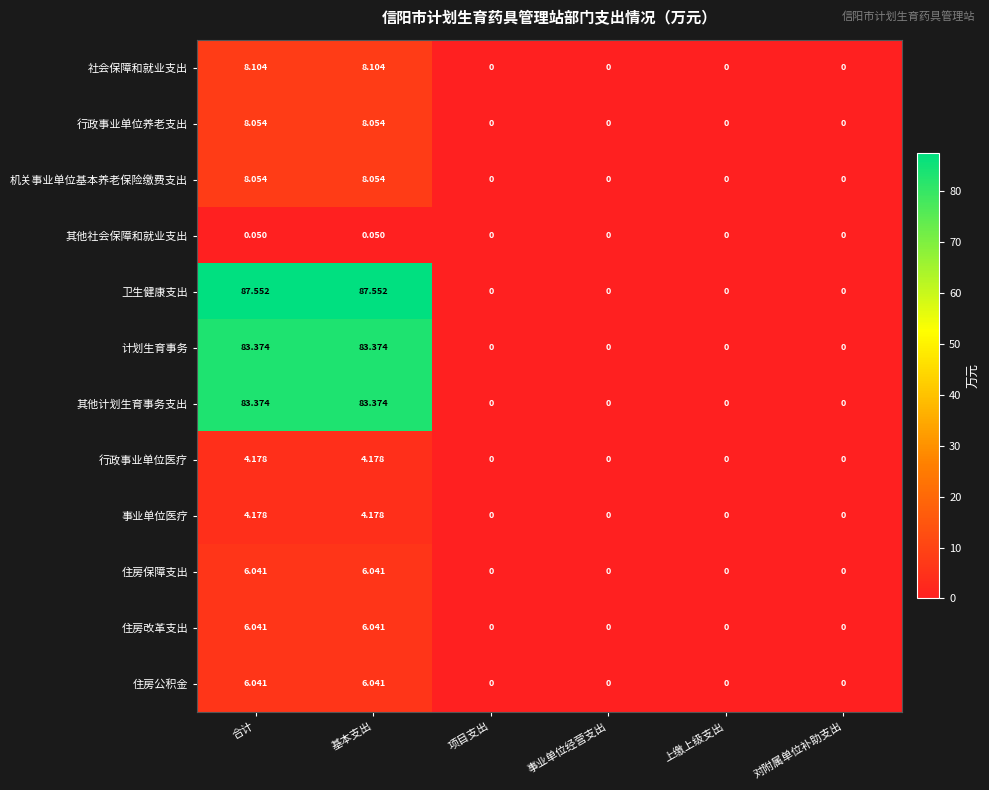

Is the value of 事业单位医疗 at 事业单位经营支出 greater than the value of 住房保障支出 at 基本支出?

No